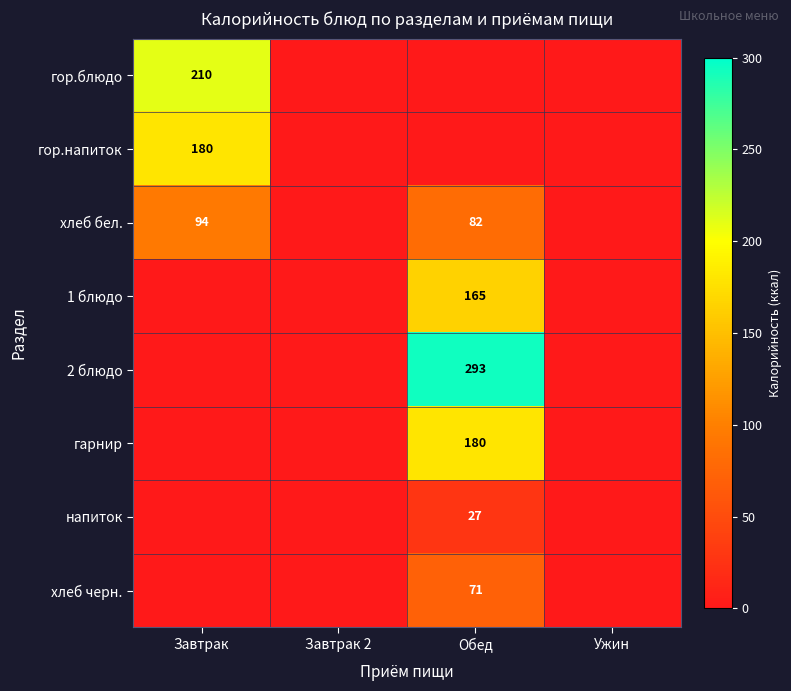

The value of гор.напиток at Завтрак is 260. True or false?

False